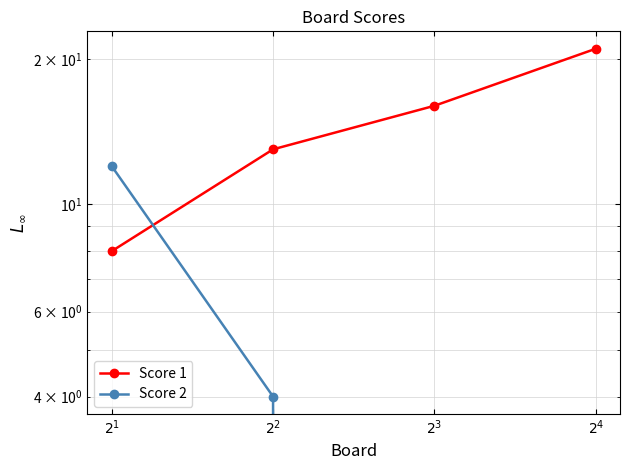

How many data points in Score 2 are less than 4?

2